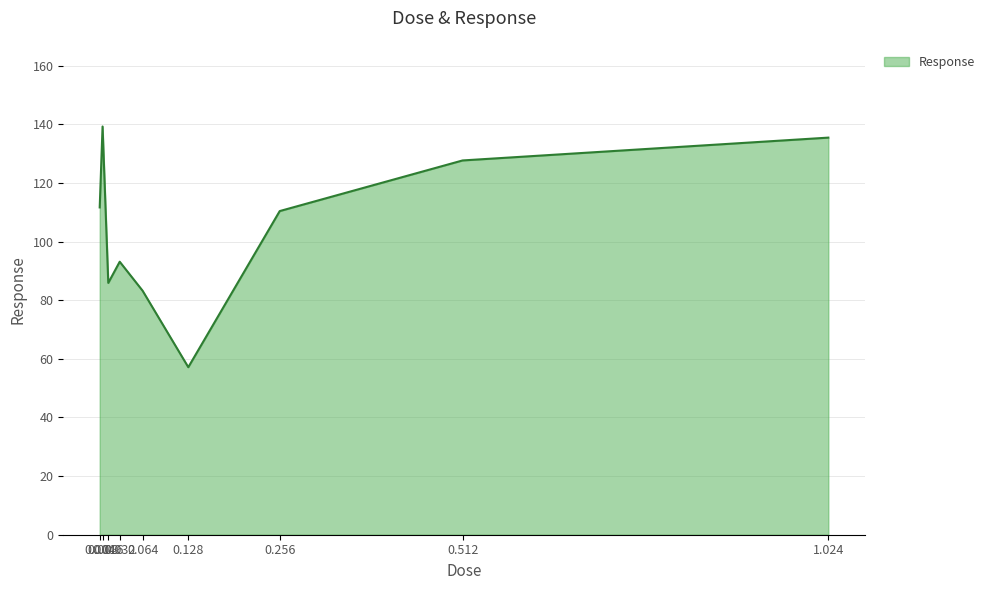

Which label corresponds to the largest value in the chart?

0.008